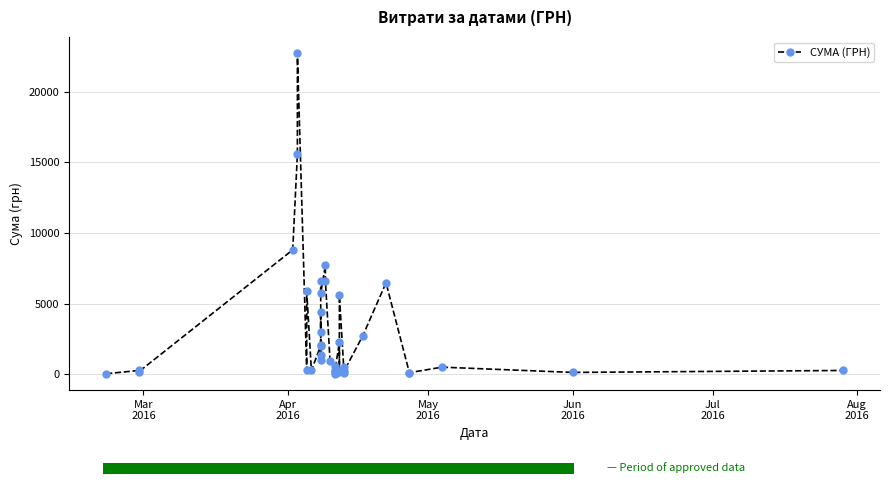

Does the chart contain any negative values?

No